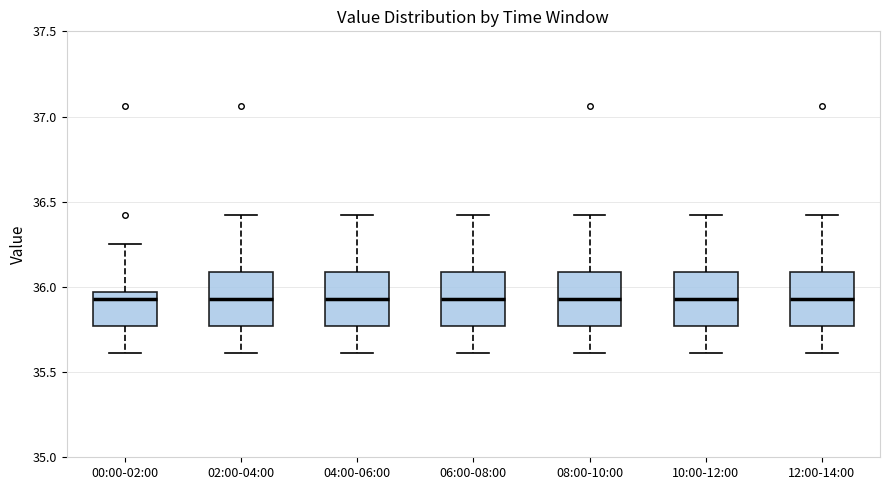

Reading left to right, transcribe this box plot: for each box, give where its median line is, the range the box spans, and where its two whiskers end, as read against the y-axis. The values are not printed on the chart, so give them approximately, as read against the axis.

00:00-02:00: median 35.95 (just below the box's upper edge), box 35.75 to 35.95, whiskers 35.60 to 36.25
02:00-04:00: median 35.95, box 35.75 to 36.10, whiskers 35.60 to 36.40
04:00-06:00: median 35.95, box 35.75 to 36.10, whiskers 35.60 to 36.40
06:00-08:00: median 35.95, box 35.75 to 36.10, whiskers 35.60 to 36.40
08:00-10:00: median 35.95, box 35.75 to 36.10, whiskers 35.60 to 36.40
10:00-12:00: median 35.95, box 35.75 to 36.10, whiskers 35.60 to 36.40
12:00-14:00: median 35.95, box 35.75 to 36.10, whiskers 35.60 to 36.40